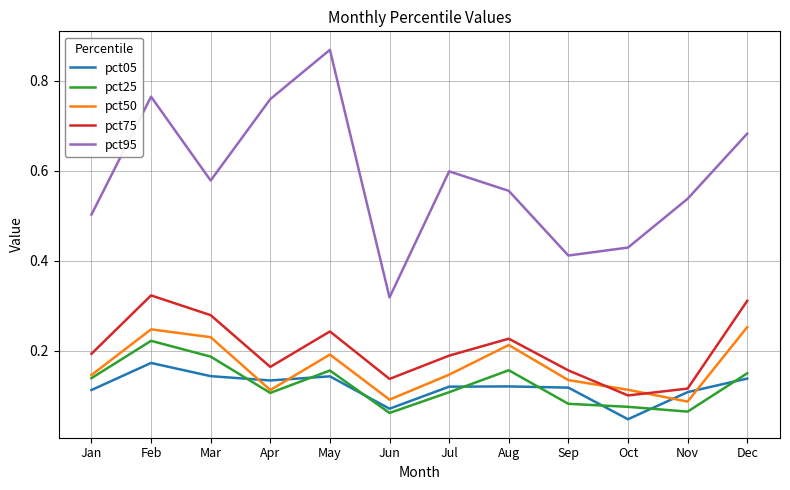

True or false: pct75 has a value of 0.2 at Dec.

False